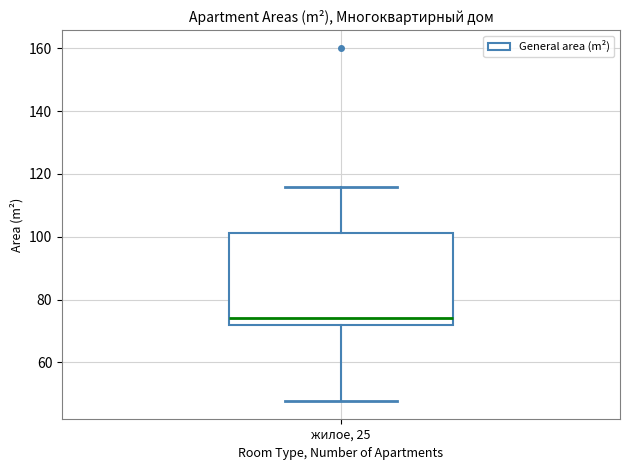

Read this box plot against the y-axis: the position of the median line, the range covered by the box, and the ends of both whiskers. The values are not printed on the chart, so give them approximately, as read against the axis.

median 74, box 72 to 102, whiskers 48 to 116